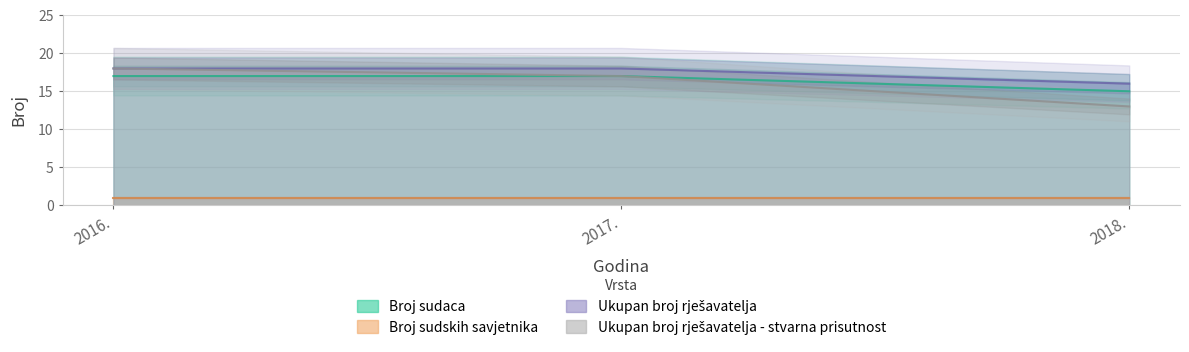

What is the greatest value displayed?

18